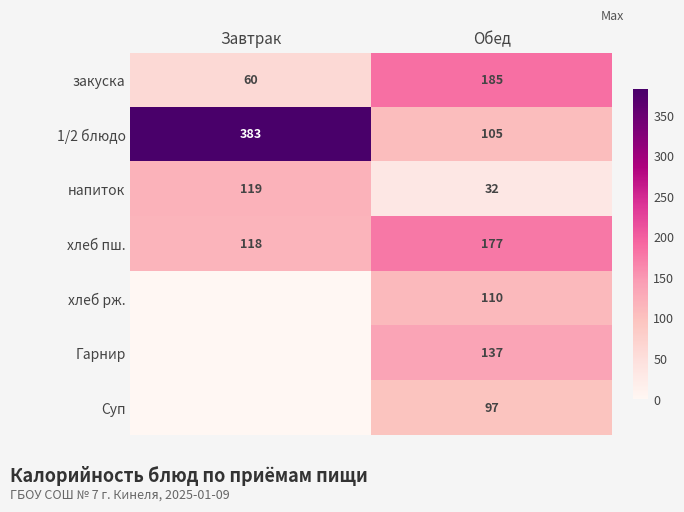

The Суп series shows 157 at Обед. True or false?

False